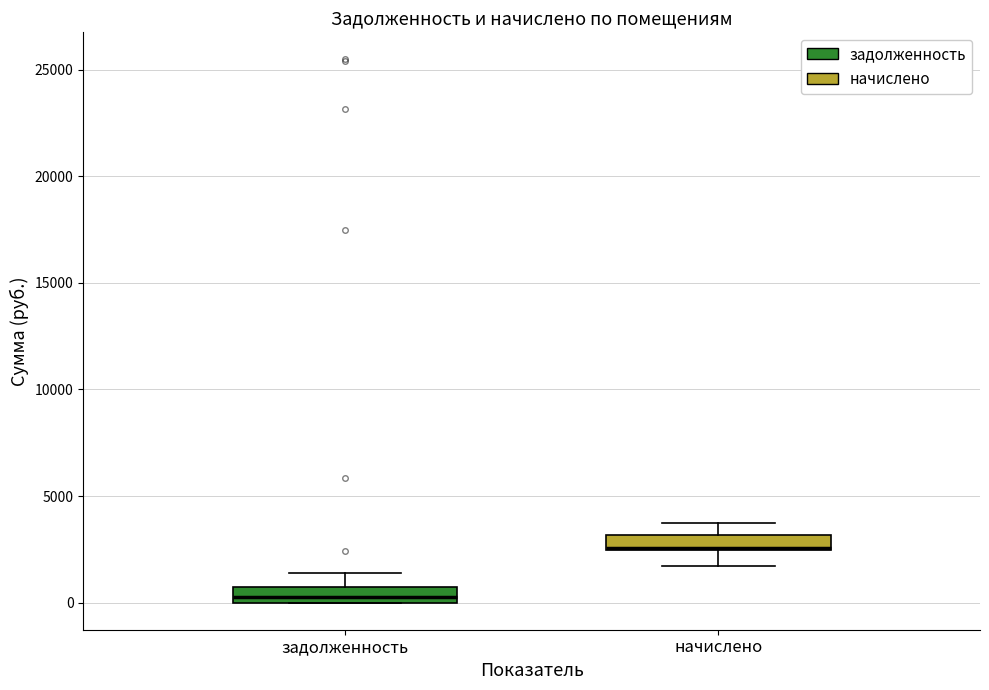

Where is the upper edge of the box for задолженность on the y-axis? The values are not printed on the chart, so give them approximately, as read against the axis.

500